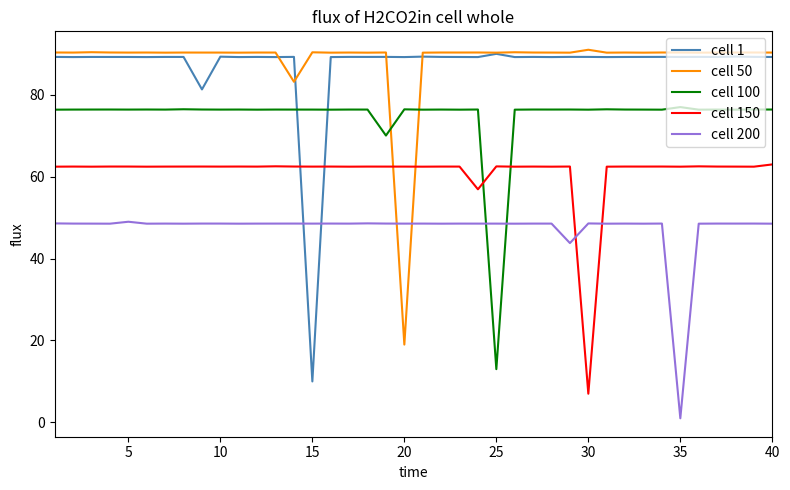

What is the difference between the second highest and second lowest values in the cell 1 series?

8.0